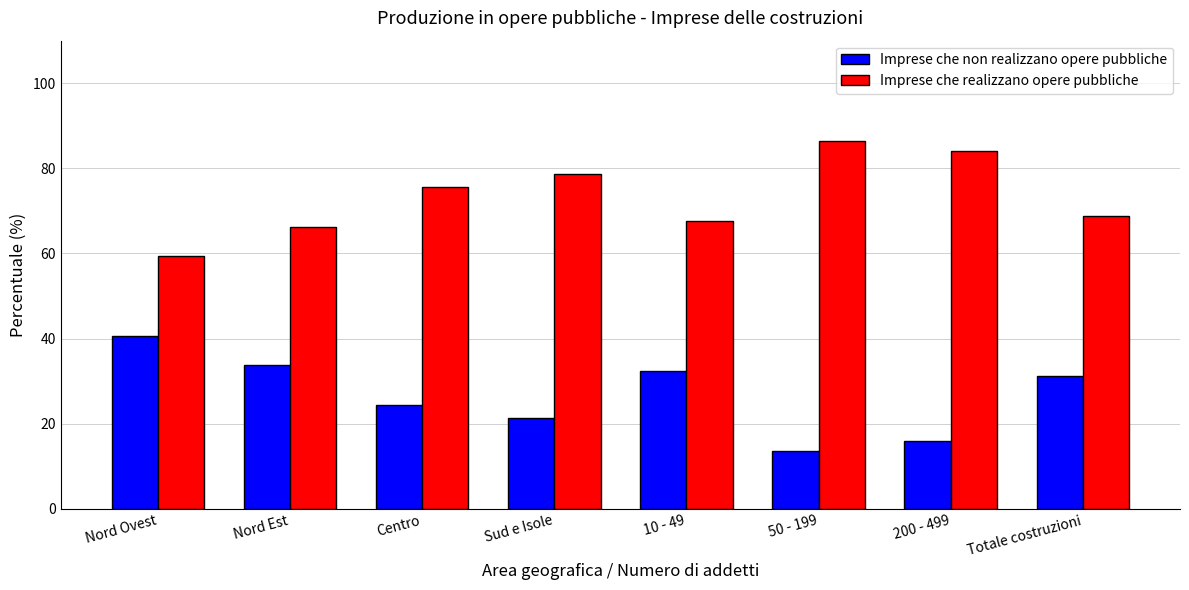

What is the spread (max minus min) of values at 200 - 499?

68.0